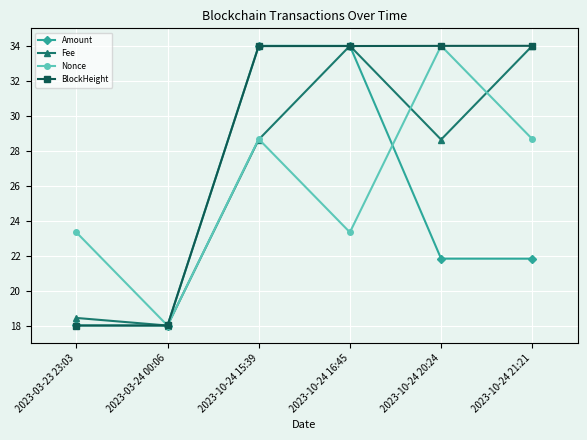

What is the difference between the highest and lowest values at 2023-10-24 15:39?

5.4